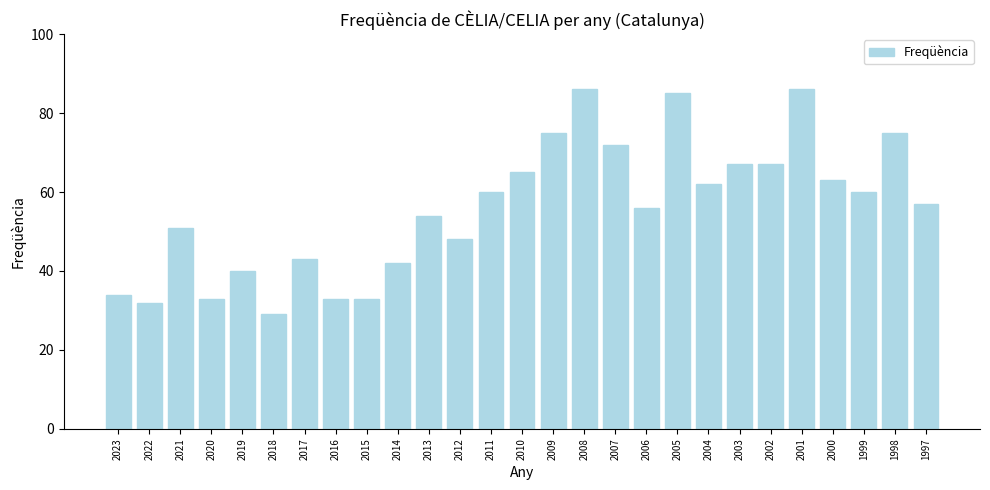

Approximately how many times larger is the value at 2014 compared to 2018?

1.4